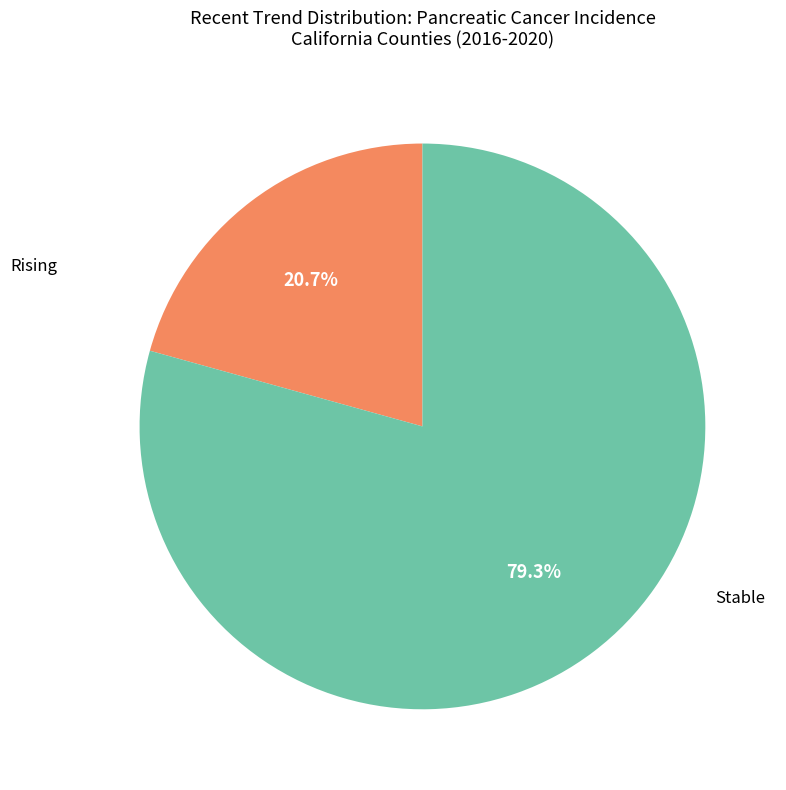

Is there any slice that represents more than half of the pie?

Yes